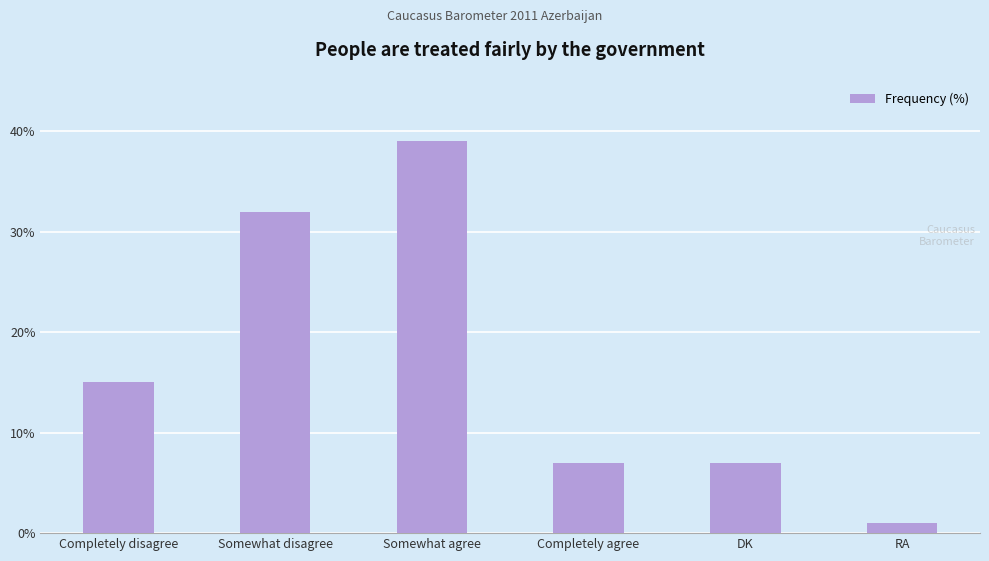

Reading right to left, what are all the values shown in this chart?

RA=1	DK=7	Completely agree=7	Somewhat agree=39	Somewhat disagree=32	Completely disagree=15